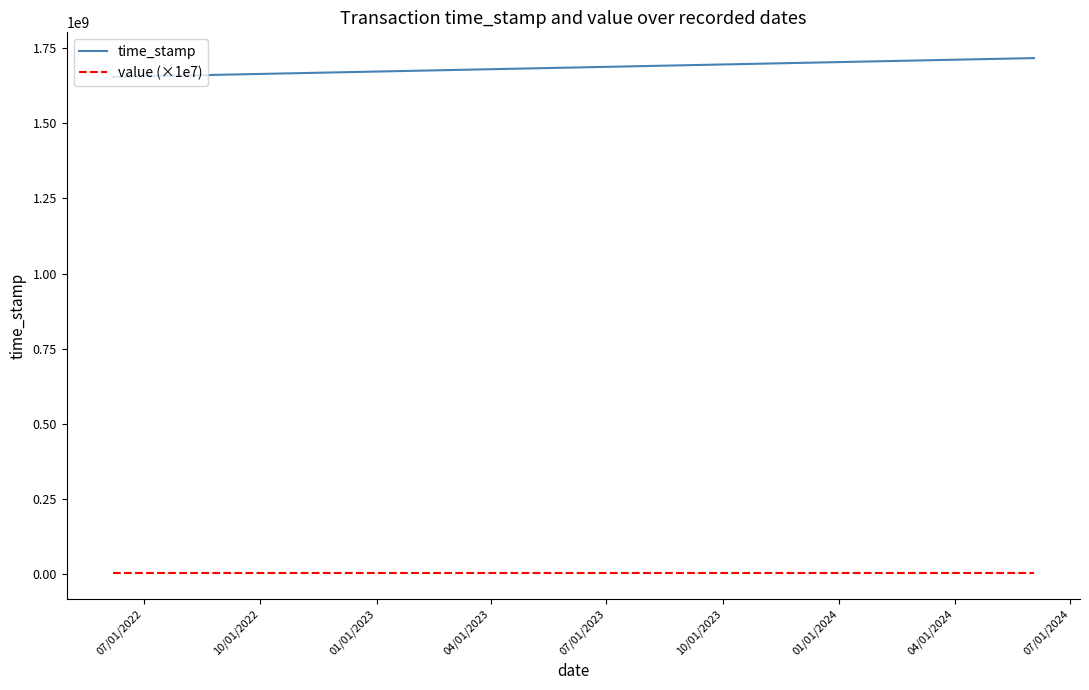

What is the minimum value for time_stamp?

1654531463.0